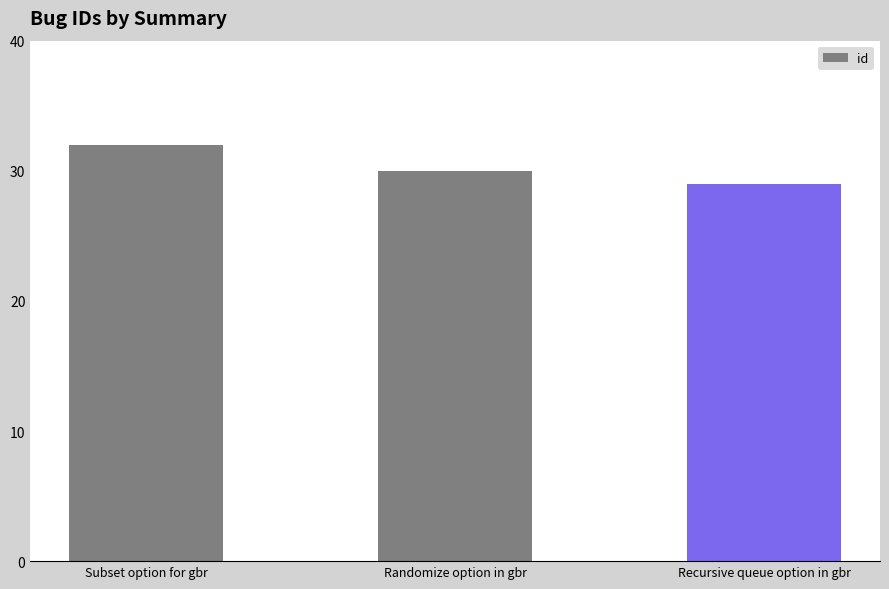

What is the value of the 1st bar from the left?

32